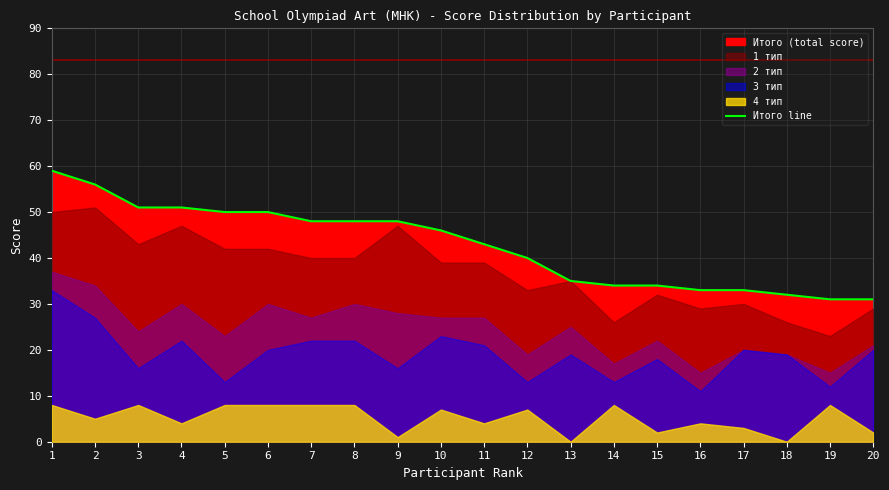

How many lines are shown in the chart?

1